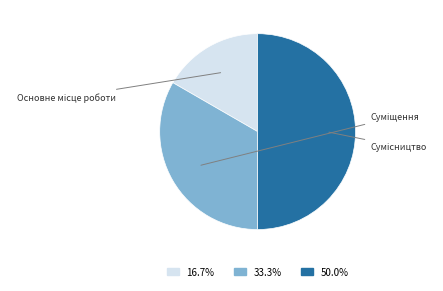

Count the number of slices in the pie.

3